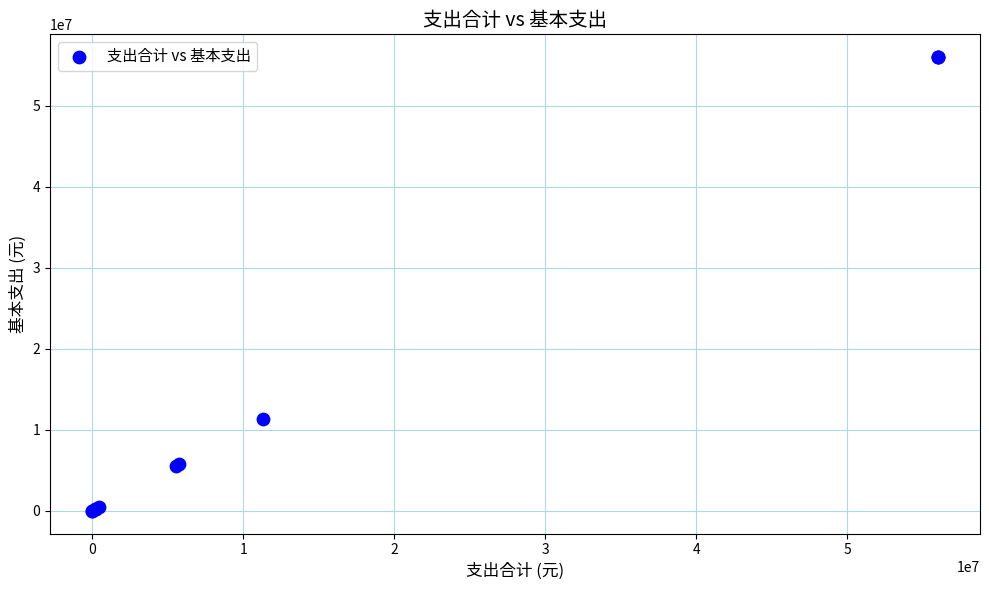

What Y value in the scatter plot is closest to 28008100?

11302588